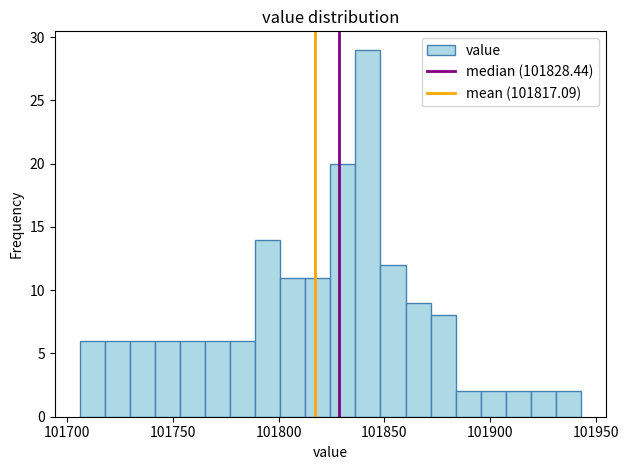

Around what value on the x-axis is the tallest bar? Give the approximate position of its centre, as read against the axis.

101840